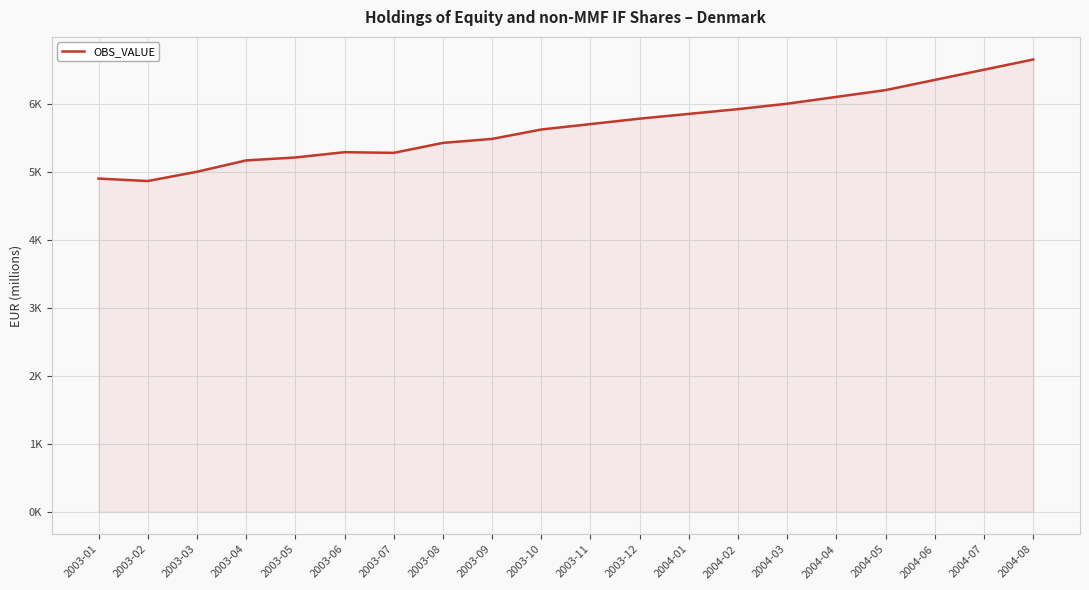

Does the chart display data point markers on the line(s)?

No